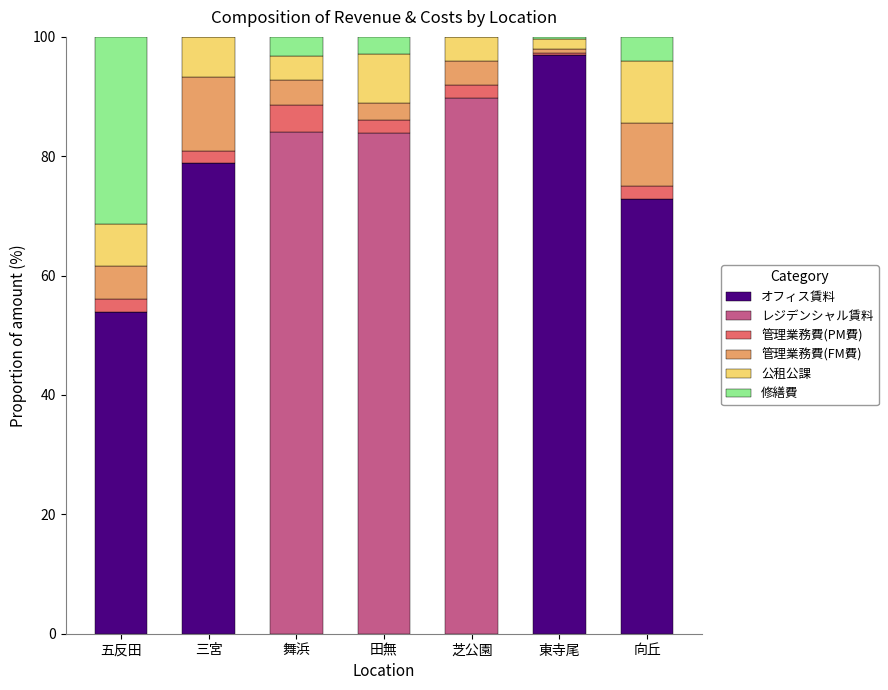

True or false: オフィス賃料 has a value of 53.8 at 五反田.

True